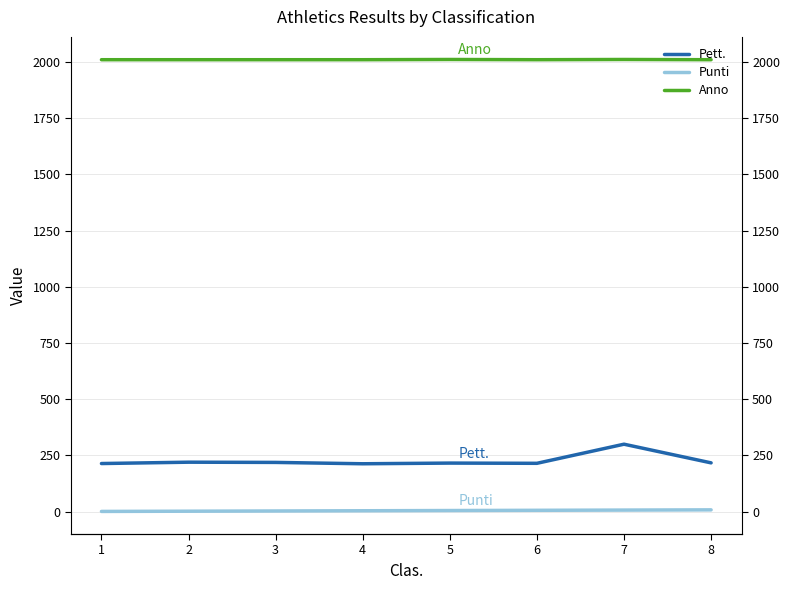

Rank the categories by Pett. value from highest to lowest.

7, 2, 3, 8, 5, 6, 1, 4